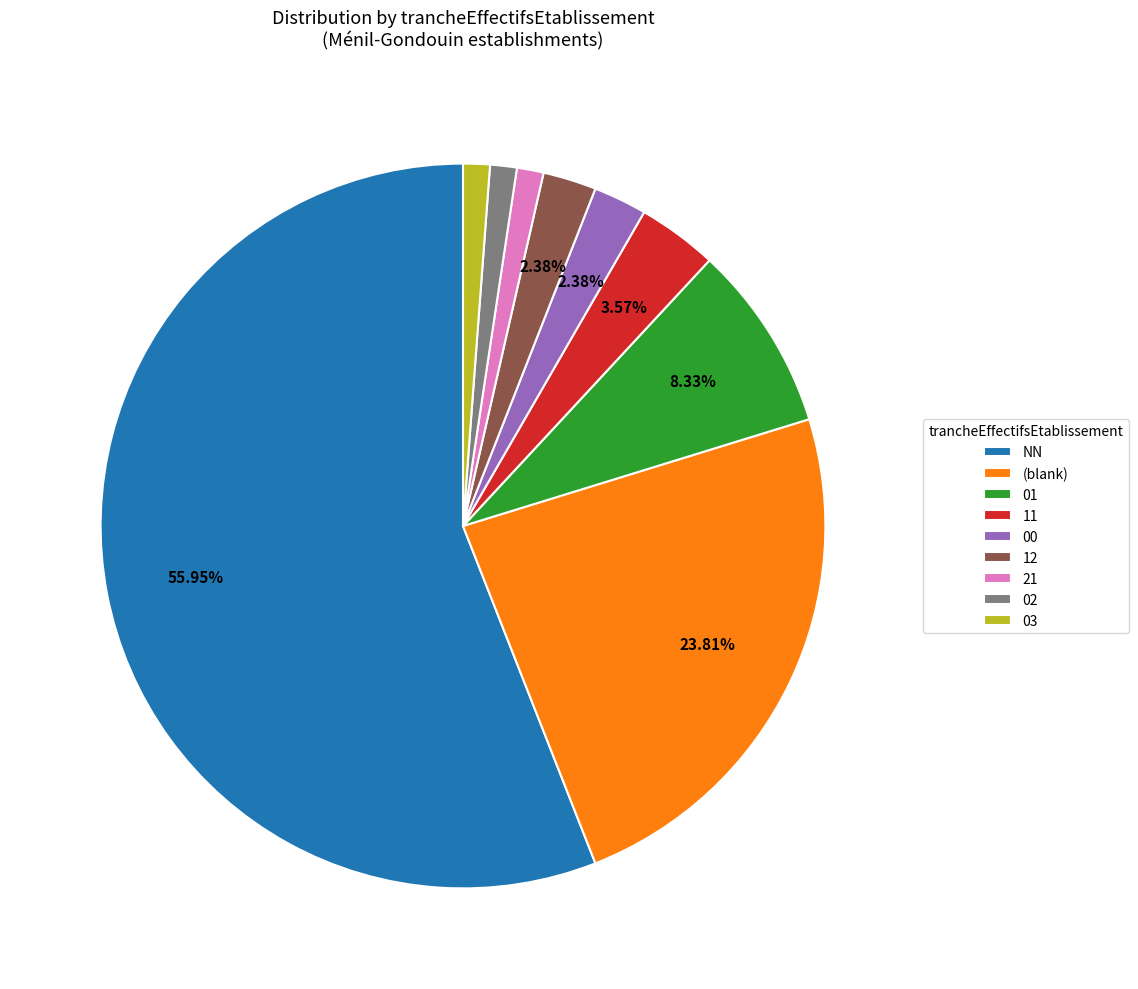

To the nearest percent, what is the difference between the largest and smallest slice percentages?

55%